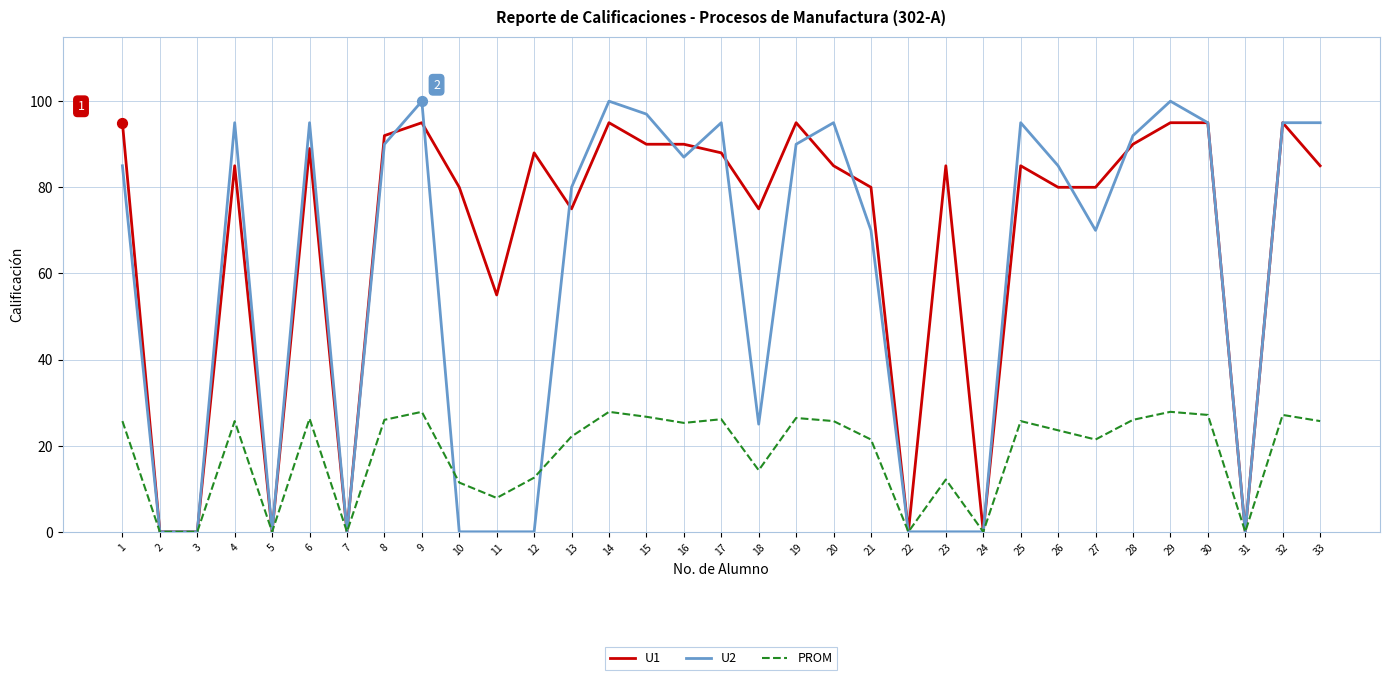

What is the total value across all series at 23?

97.1